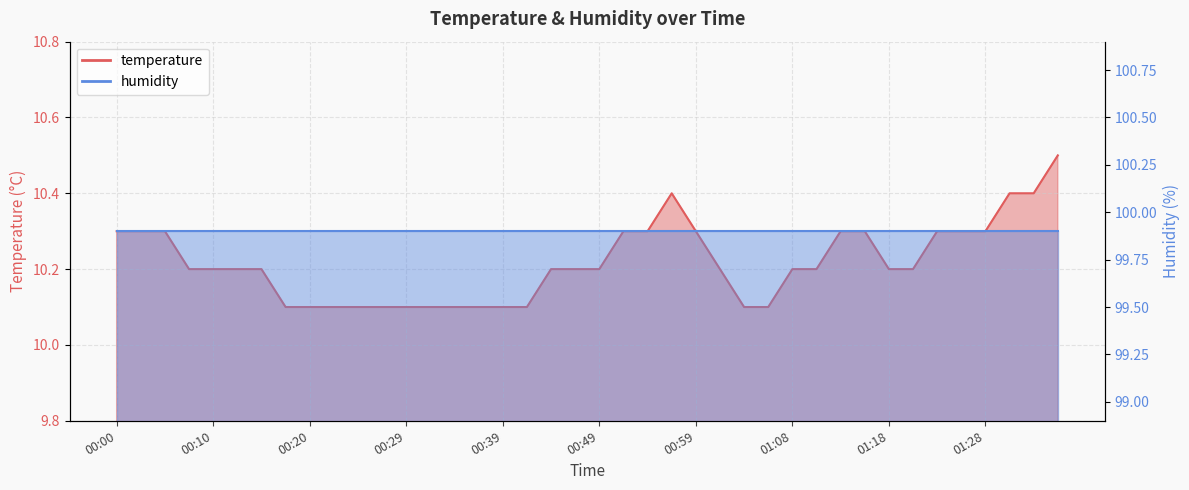

What is the difference between the values at 00:20 and 00:44?

0.1